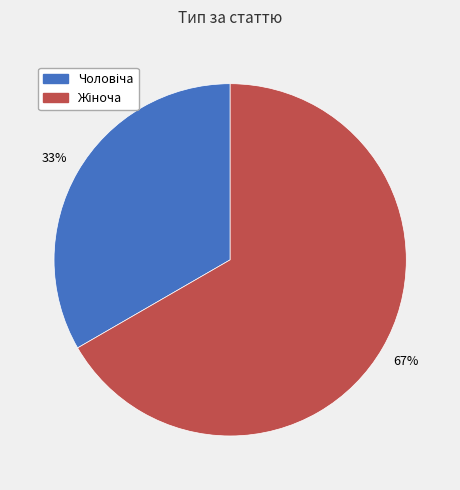

Is there any slice that represents more than half of the pie?

Yes